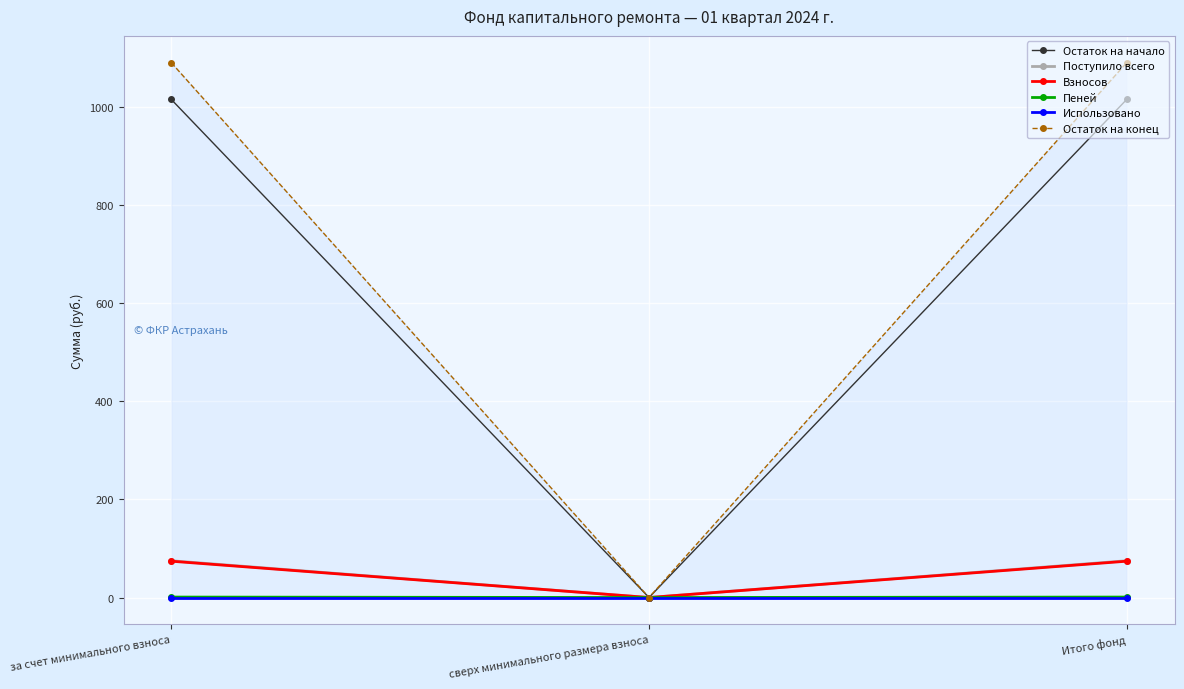

At which category does the chart reach its peak across all series?

за счет минимального взноса